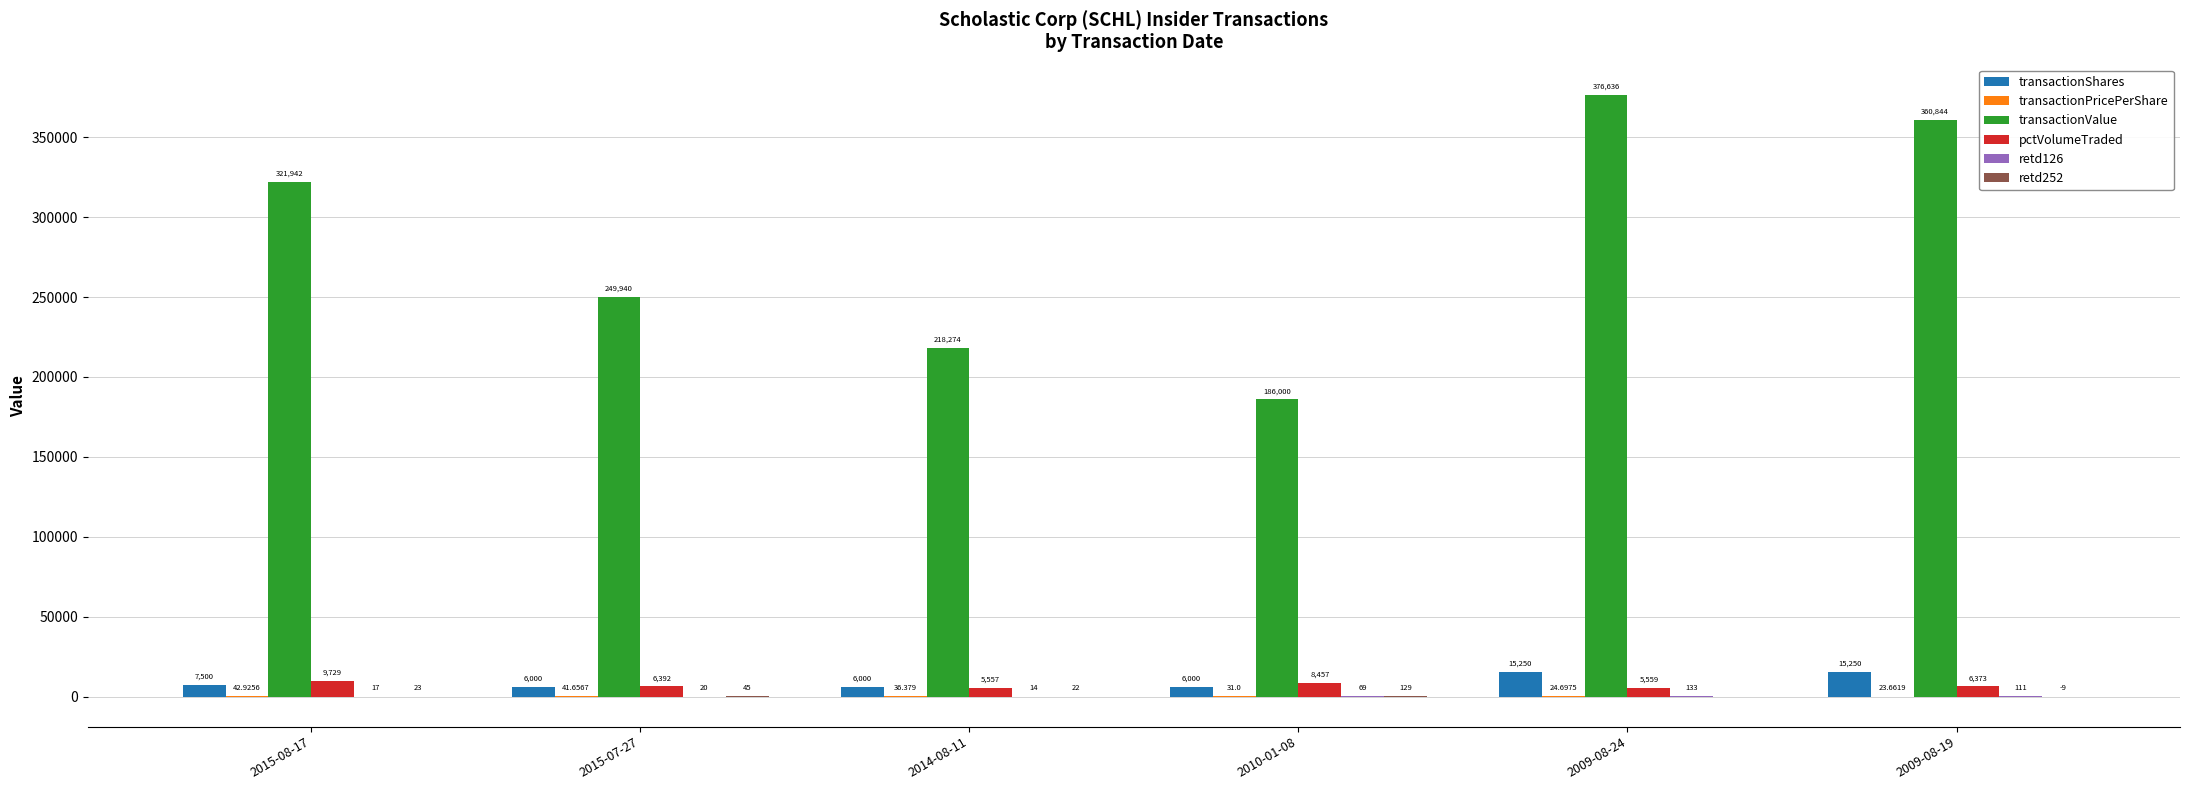

Between 2015-08-17 and 2014-08-11, which series saw the biggest shift?

transactionValue